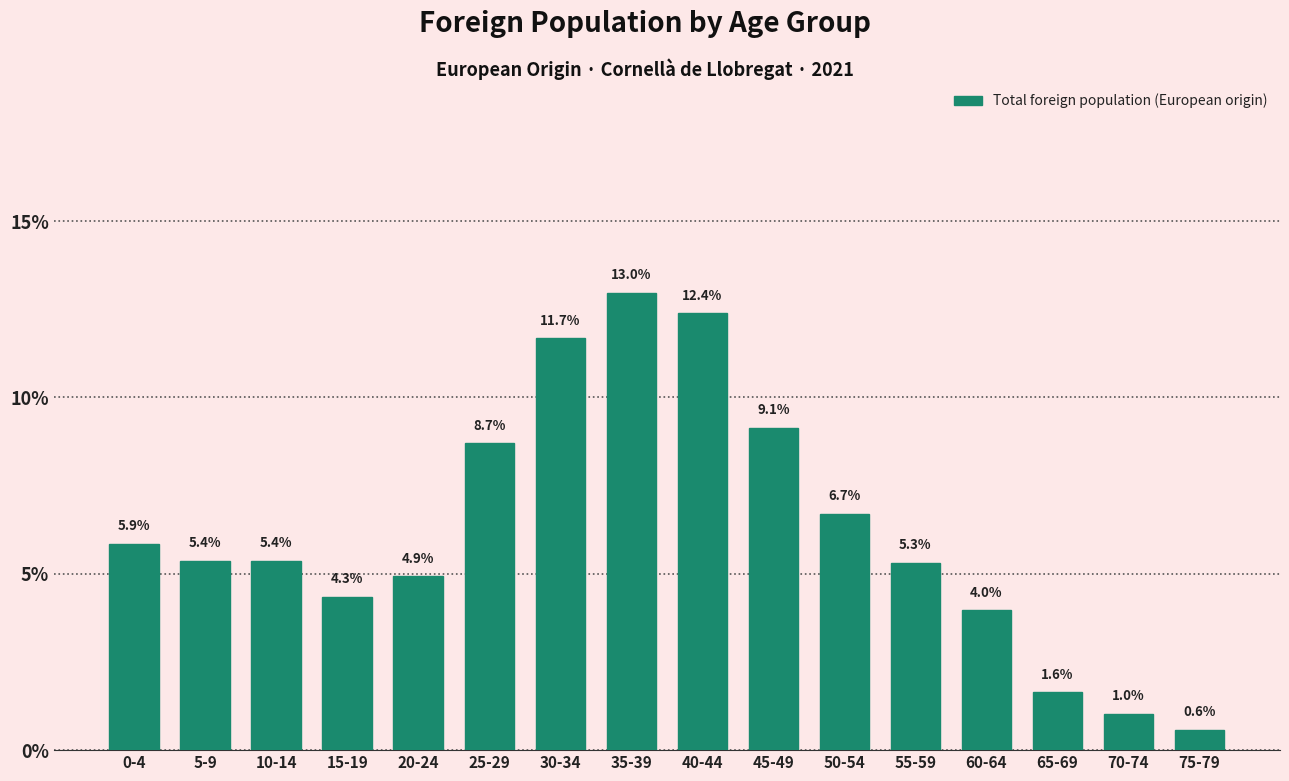

Reading left to right, transcribe all the data shown in this chart.

0-4=5.9	5-9=5.4	10-14=5.4	15-19=4.3	20-24=4.9	25-29=8.7	30-34=11.7	35-39=13.0	40-44=12.4	45-49=9.1	50-54=6.7	55-59=5.3	60-64=4.0	65-69=1.6	70-74=1.0	75-79=0.6